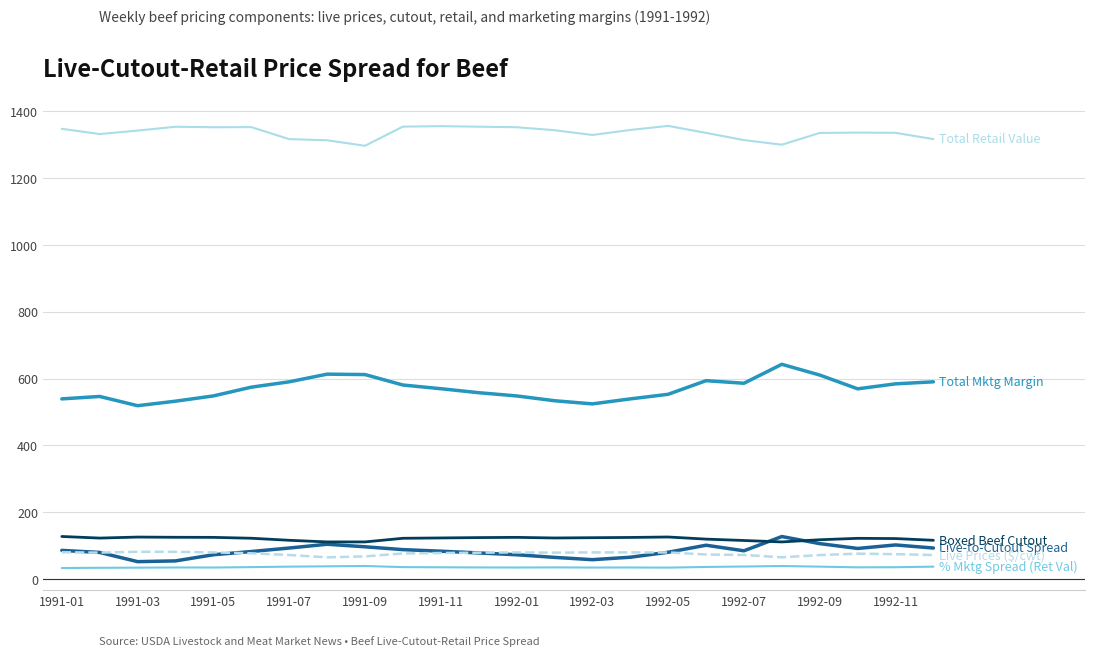

What is the minimum value shown in the chart?

33.6